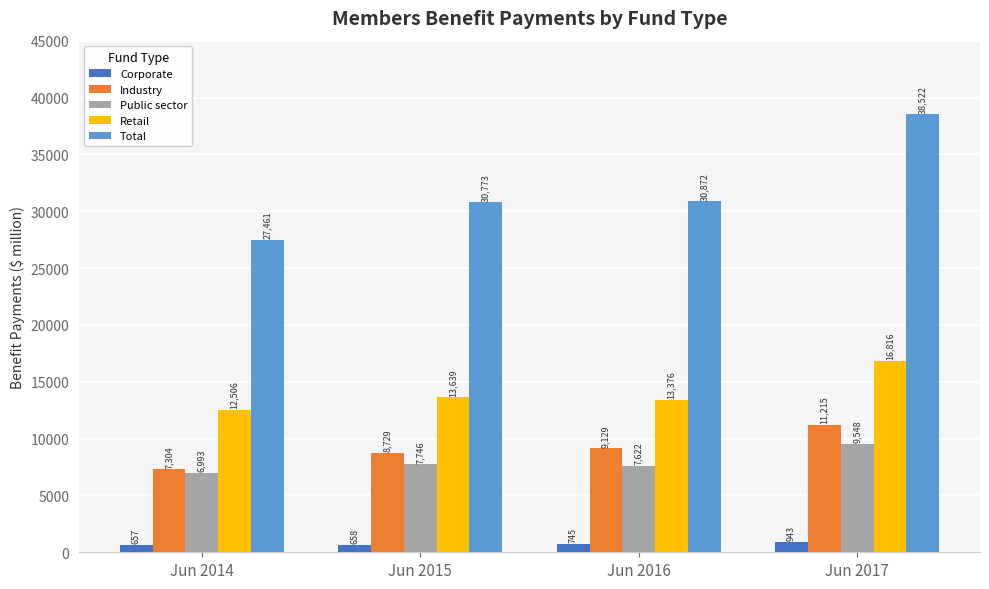

Reading left to right, what are all the values shown in this chart?

Corporate: 657	658	745	943
Industry: 7304	8729	9129	11215
Public sector: 6993	7746	7622	9548
Retail: 12506	13639	13376	16816
Total: 27461	30773	30872	38522